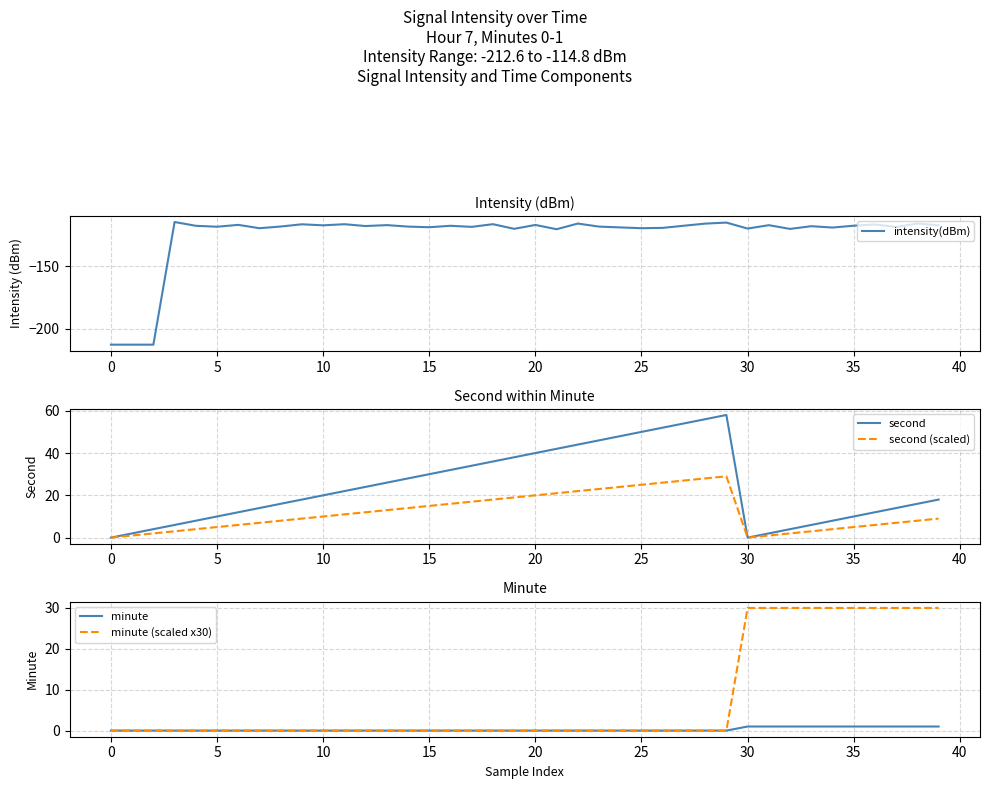

What is the difference between the maximum and minimum values in the intensity(dBm) series?

97.8